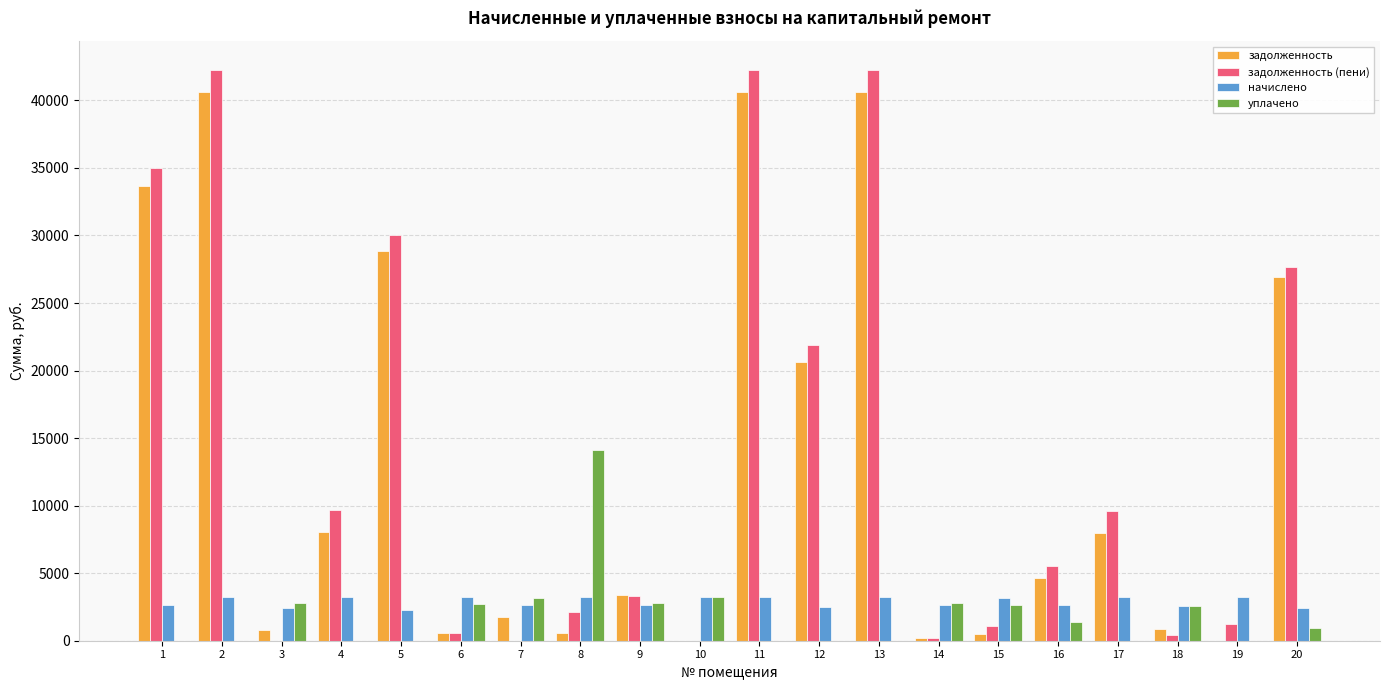

The задолженность series shows 40652.4 at 13. True or false?

True